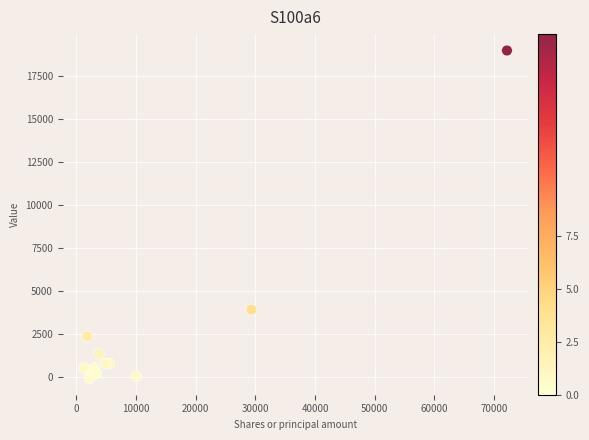

What Y value in the scatter plot is closest to 9461?

3923.4